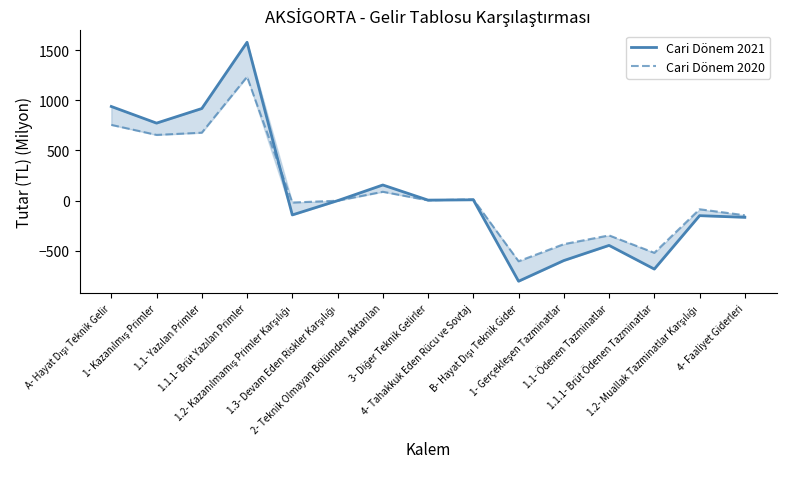

Where do Cari Dönem 2021 and Cari Dönem 2020 first cross each other?

1.1.1- Brüt Yazılan Primler and 1.2- Kazanılmamış Primler Karşılığı